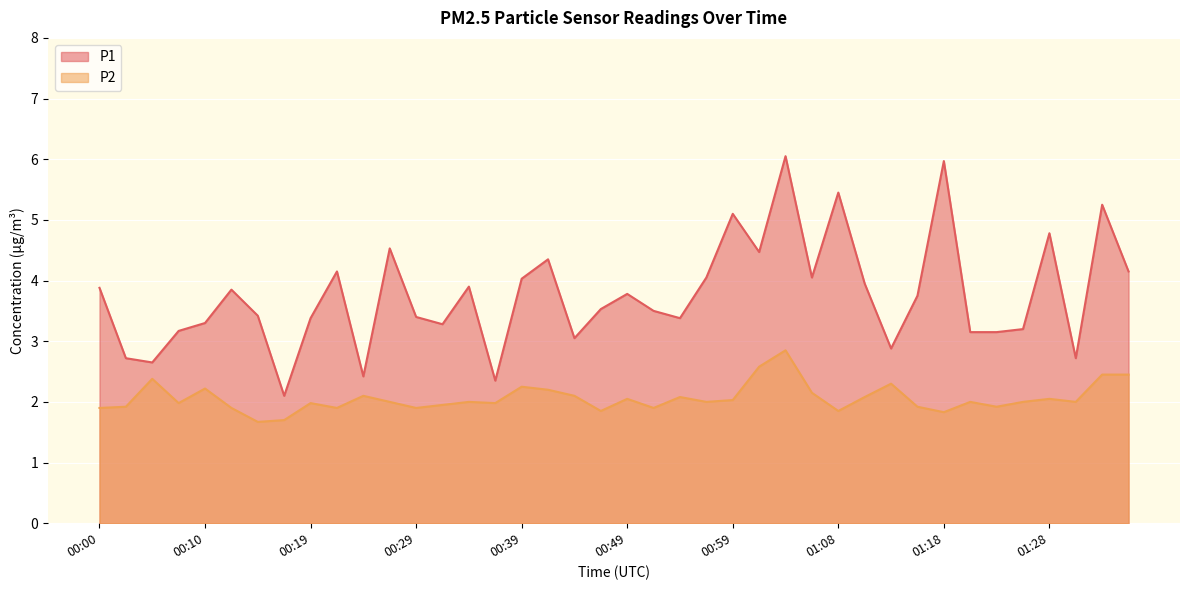

Reading left to right, extract all data points from this chart.

P1: 00:00=3.9	00:02=2.7	00:05=2.6	00:07=3.2	00:10=3.3	00:12=3.9	00:14=3.4	00:17=2.1	00:19=3.4	00:22=4.2	00:24=2.4	00:27=4.5	00:29=3.4	00:31=3.3	00:34=3.9	00:36=2.4	00:39=4.0	00:41=4.3	00:44=3.0	00:46=3.5	00:49=3.8	00:51=3.5	00:54=3.4	00:56=4.0	00:59=5.1	01:01=4.5	01:04=6.0	01:06=4.0	01:08=5.5	01:11=4.0	01:13=2.9	01:16=3.8	01:18=6.0	01:21=3.1	01:23=3.1	01:25=3.2	01:28=4.8	01:30=2.7	01:33=5.2	01:35=4.2
P2: 00:00=1.9	00:02=1.9	00:05=2.4	00:07=2.0	00:10=2.2	00:12=1.9	00:14=1.7	00:17=1.7	00:19=2.0	00:22=1.9	00:24=2.1	00:27=2.0	00:29=1.9	00:31=1.9	00:34=2.0	00:36=2.0	00:39=2.2	00:41=2.2	00:44=2.1	00:46=1.9	00:49=2.0	00:51=1.9	00:54=2.1	00:56=2.0	00:59=2.0	01:01=2.6	01:04=2.9	01:06=2.1	01:08=1.9	01:11=2.1	01:13=2.3	01:16=1.9	01:18=1.8	01:21=2.0	01:23=1.9	01:25=2.0	01:28=2.0	01:30=2.0	01:33=2.5	01:35=2.5